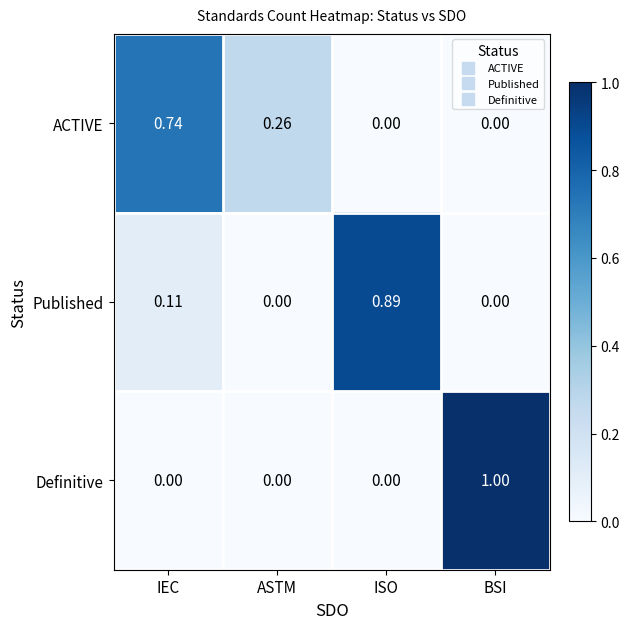

List the series in order of their peak value, lowest first.

ACTIVE, Published, Definitive